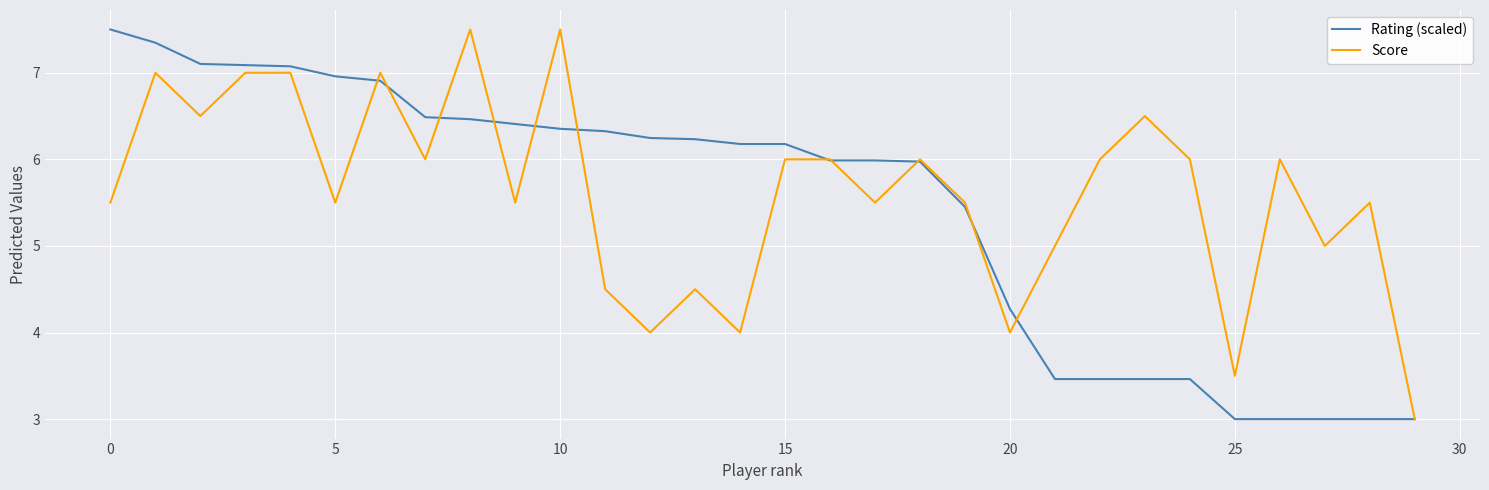

What is the greatest value displayed?

7.5